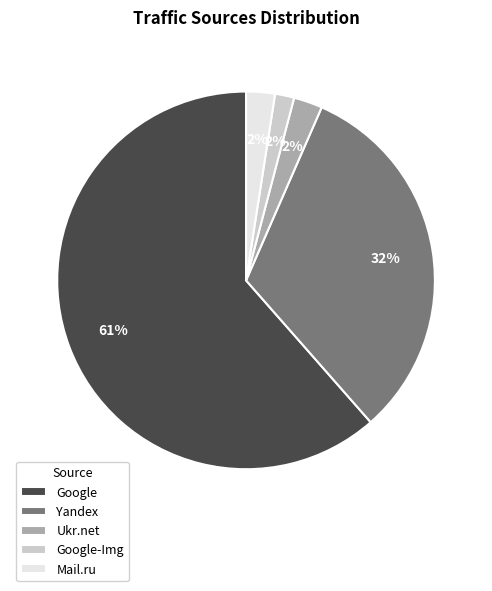

Which slice represents more than half of the pie?

Google